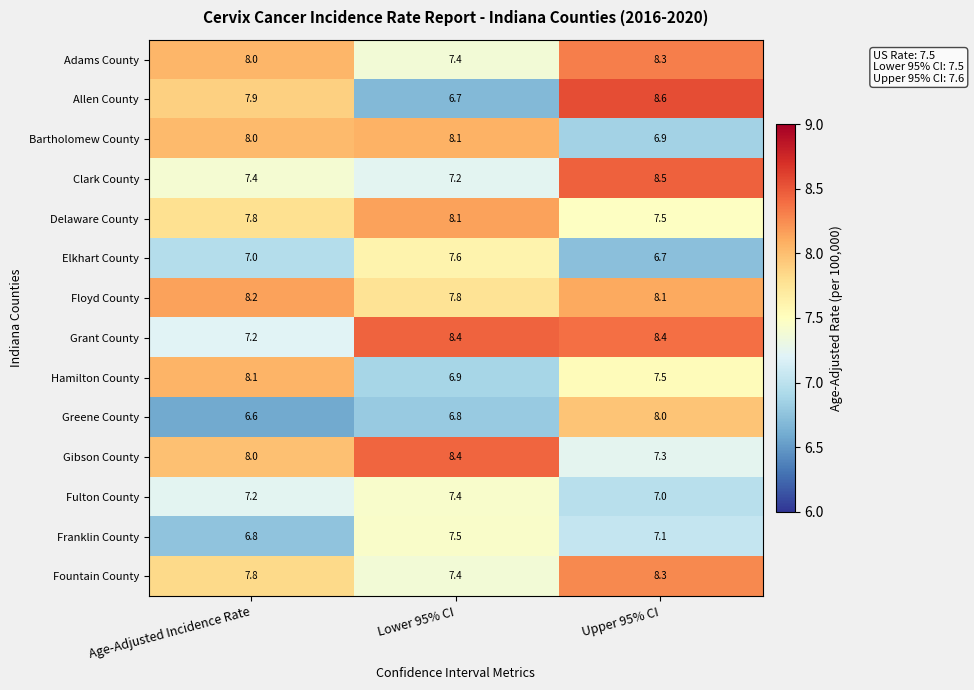

The value of Fulton County at Age-Adjusted Incidence Rate is 4.7. True or false?

False